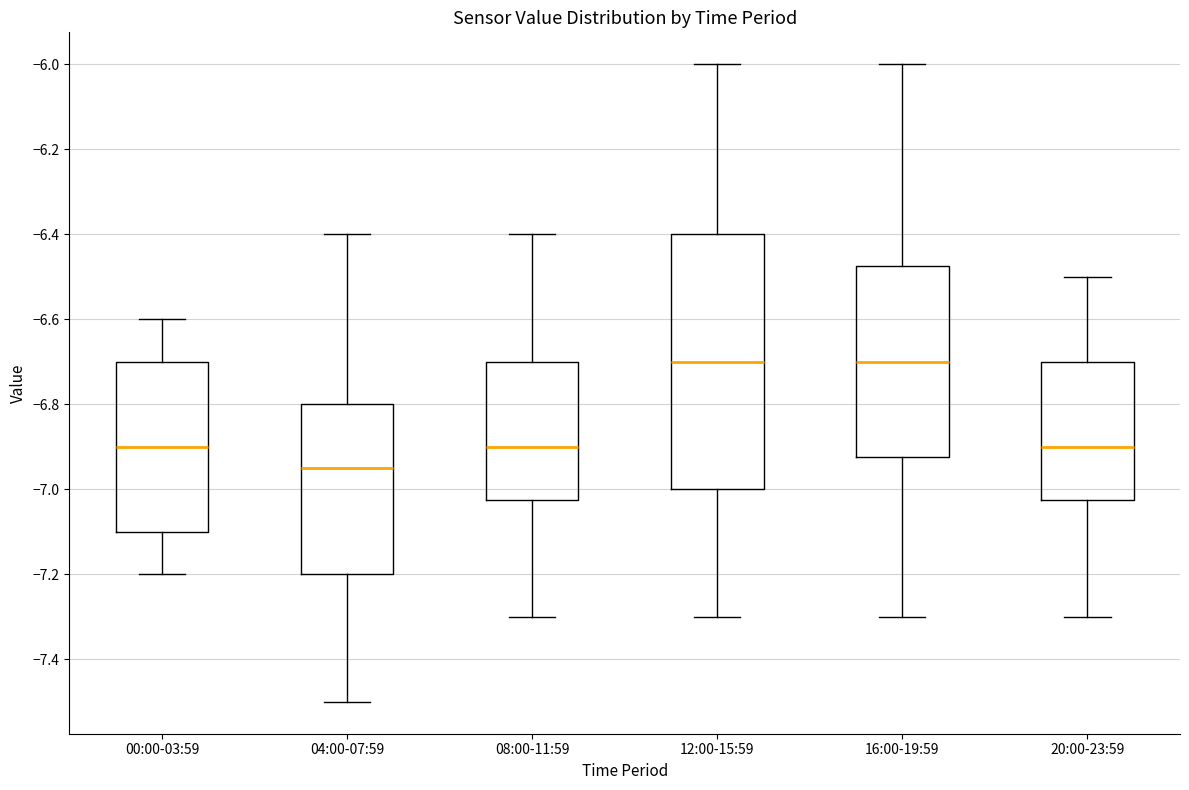

Reading left to right, read every box against the y-axis: the position of its median line, the range the box covers, and the ends of its whiskers. The values are not printed on the chart, so give them approximately, as read against the axis.

00:00-03:59: median -6.90, box -7.10 to -6.70, whiskers -7.20 to -6.60
04:00-07:59: median -6.94, box -7.20 to -6.80, whiskers -7.50 to -6.40
08:00-11:59: median -6.90, box -7.02 to -6.70, whiskers -7.30 to -6.40
12:00-15:59: median -6.70, box -7.00 to -6.40, whiskers -7.30 to -6.00
16:00-19:59: median -6.70, box -6.92 to -6.48, whiskers -7.30 to -6.00
20:00-23:59: median -6.90, box -7.02 to -6.70, whiskers -7.30 to -6.50